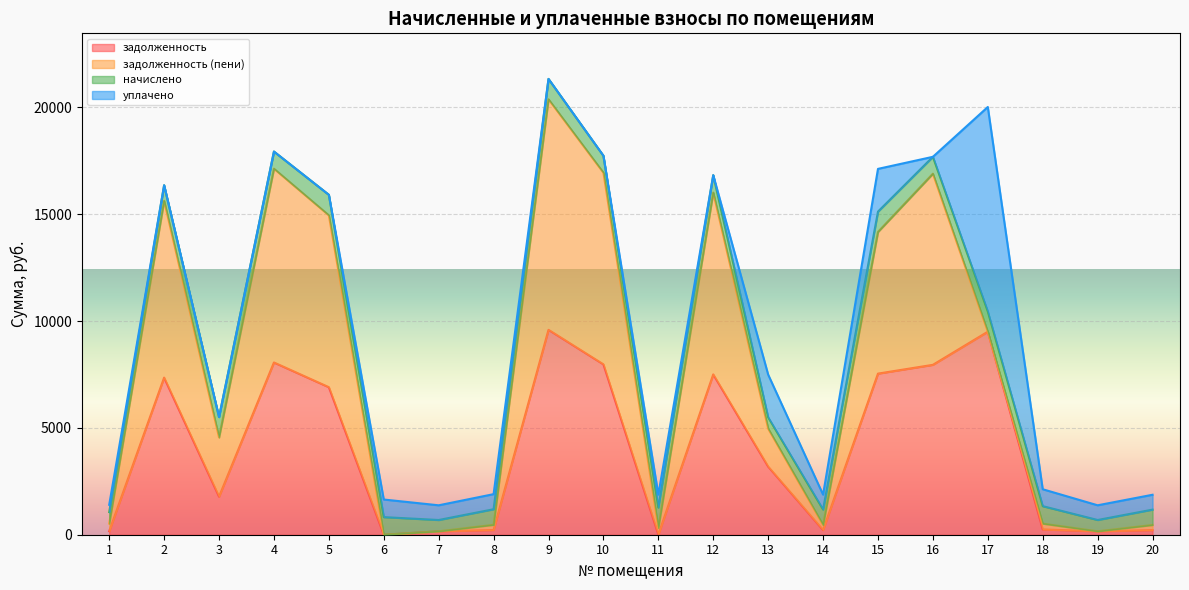

What is the value of the начислено point at the 5th from the left?

960.1